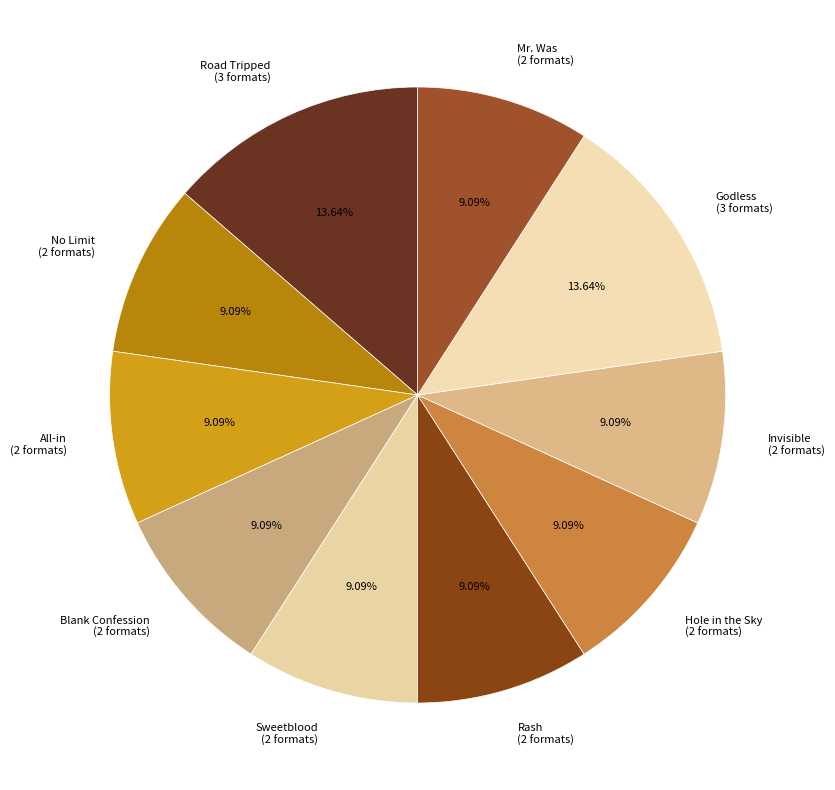

To the nearest percent, what is the difference between the largest and smallest slice percentages?

5%